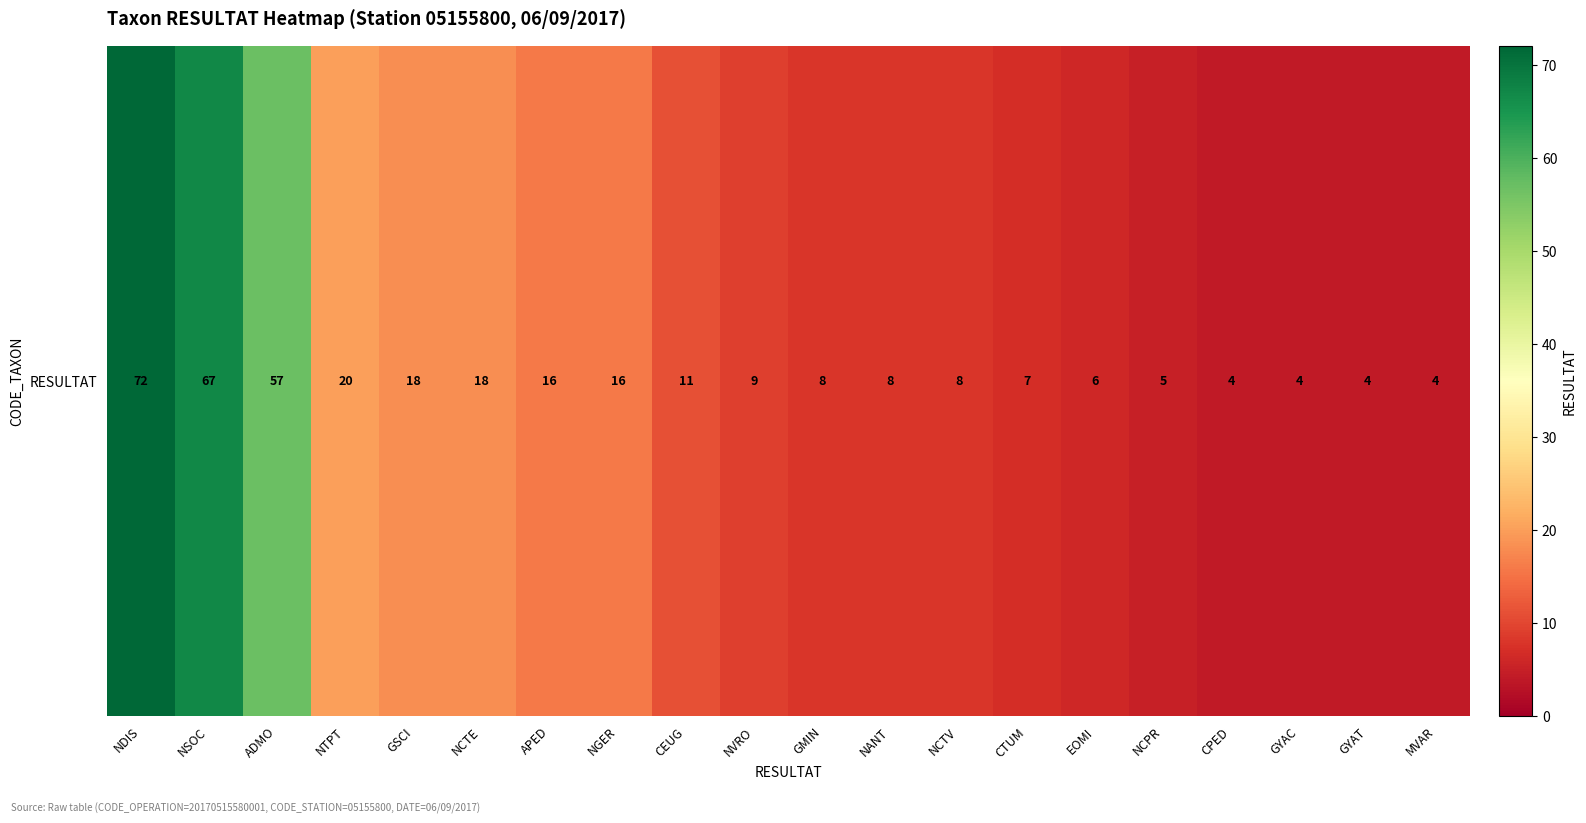

What is the smallest value displayed?

4